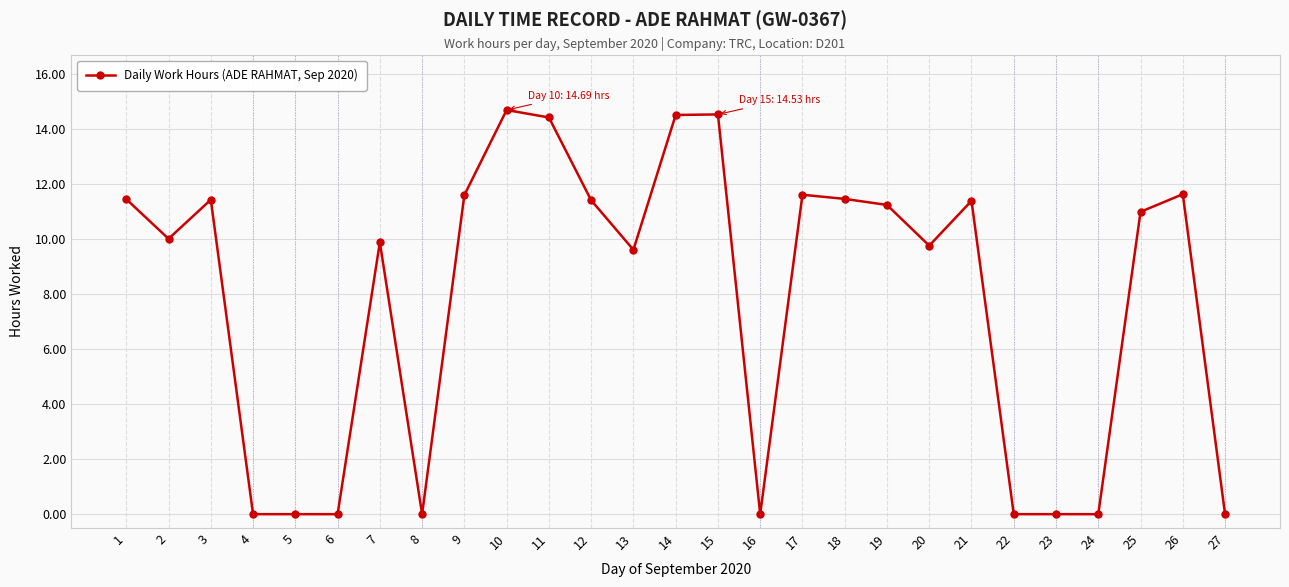

The chart shows a value of 7.7 at 16. True or false?

False